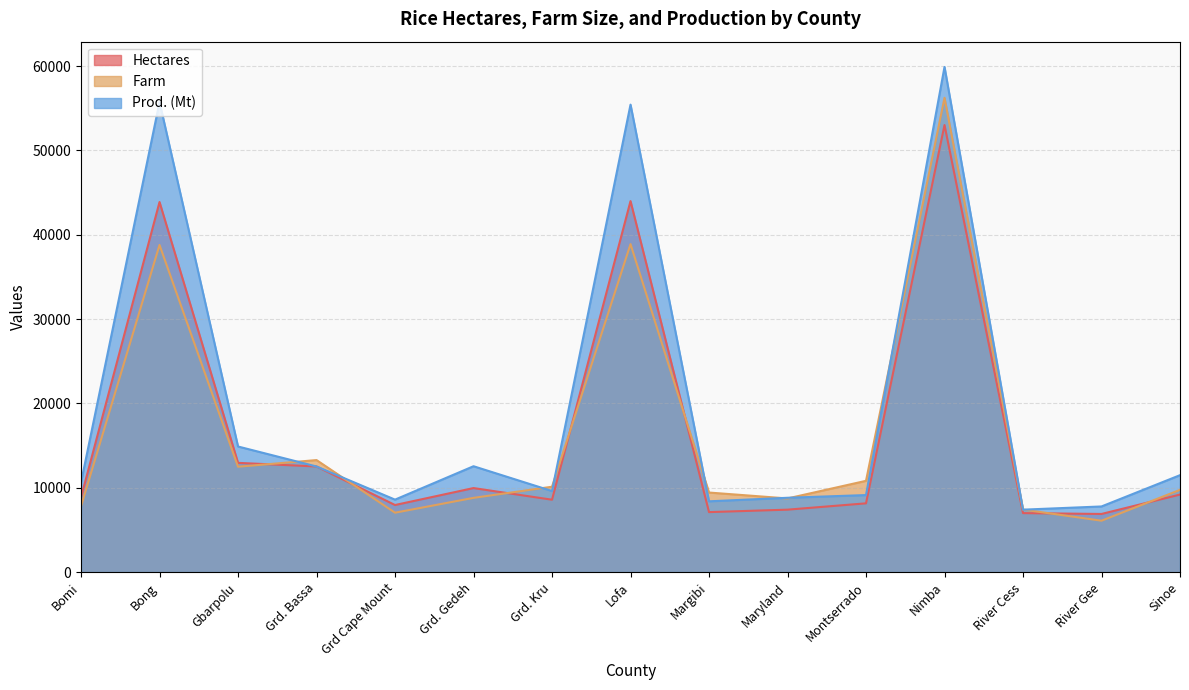

How many lines are shown in the chart?

3